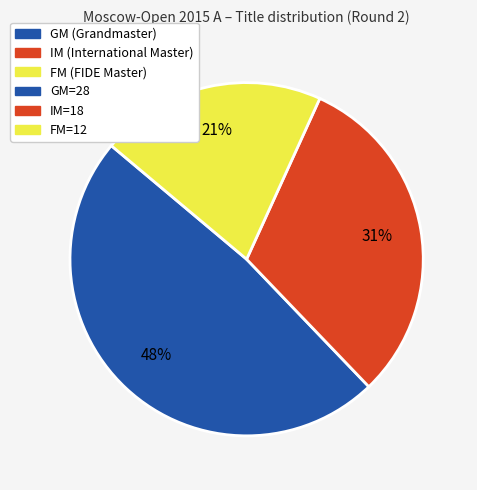

Does any single category account for the majority?

No